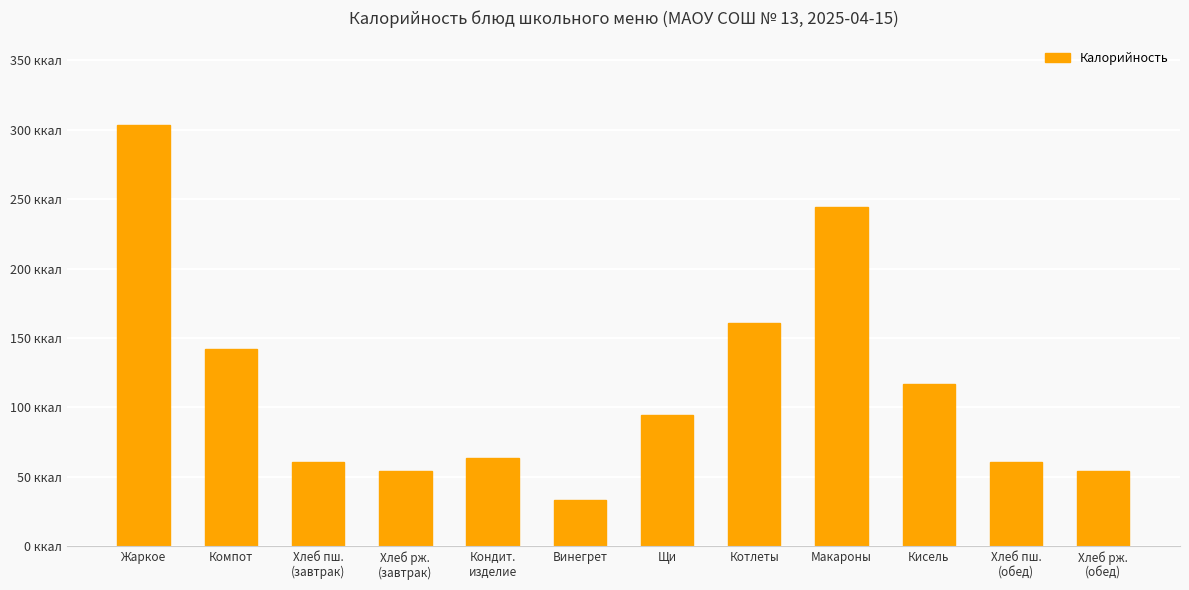

What is the label of the 6th bar from the left?

Винегрет